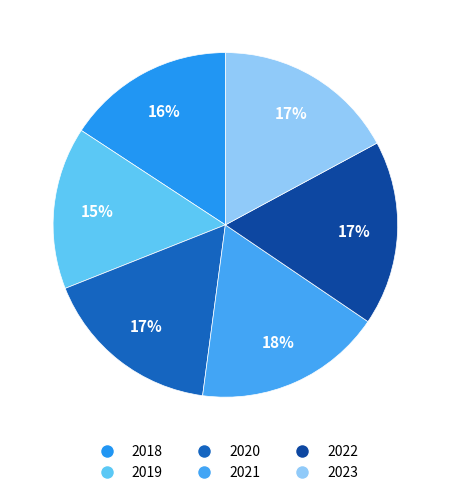

How many segments does this pie chart have?

6